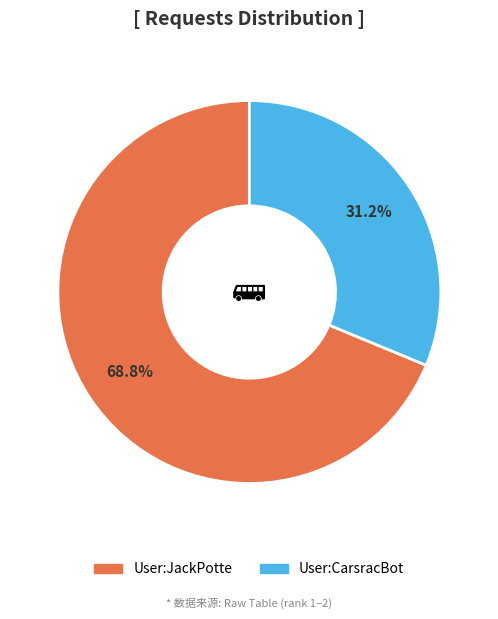

To the nearest percent, what percentage of the pie is User:JackPotte?

69%